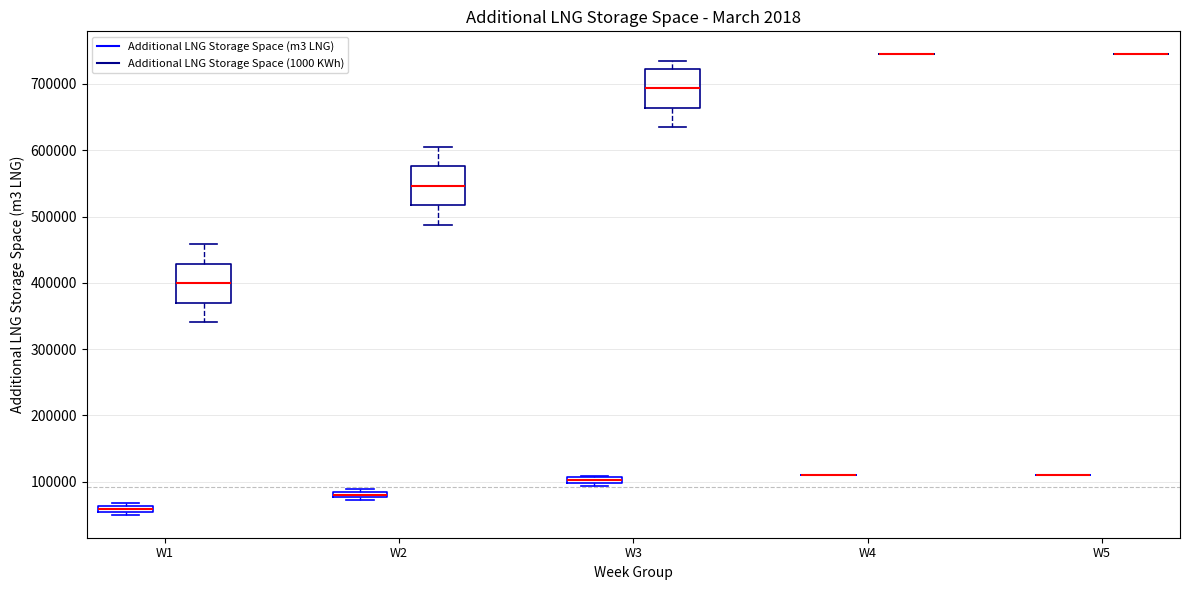

Where is the upper edge of the box for W1 (Additional LNG Storage Space (1000 KWh)) on the y-axis? The values are not printed on the chart, so give them approximately, as read against the axis.

430000